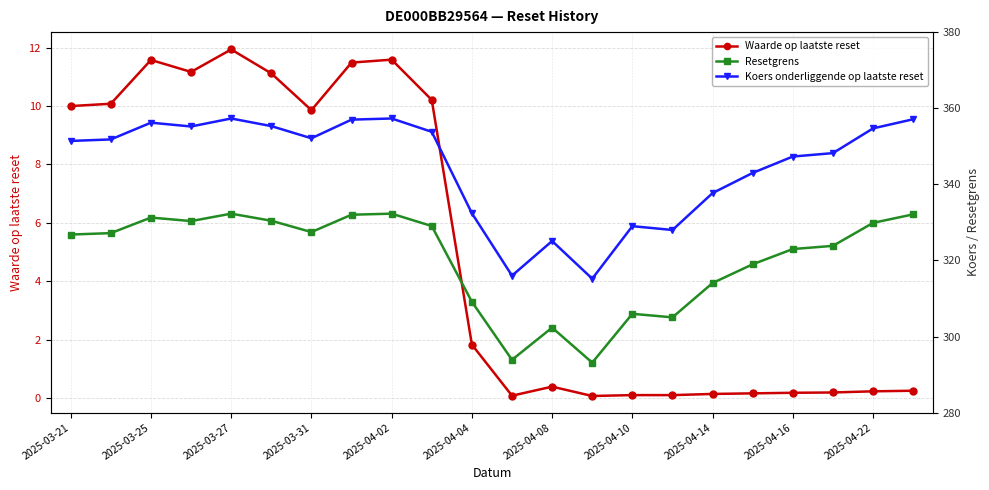

Reading left to right, what are all the values shown in this chart?

Waarde op laatste reset: 10.0	10.1	11.6	11.2	11.9	11.1	9.9	11.5	11.6	10.2	1.8	0.1	0.4	0.1	0.1	0.1	0.1	0.2	0.2	0.2	0.2	0.2
Resetgrens: 326.8	327.2	331.3	330.3	332.3	330.4	327.5	332.0	332.3	329.0	309.1	293.9	302.3	293.1	306.0	305.0	314.1	319.0	323.0	323.8	329.9	332.1
Koers onderliggende op laatste reset: 351.4	351.8	356.2	355.2	357.3	355.3	352.1	357.0	357.3	353.8	332.4	316.0	325.1	315.2	329.0	328.0	337.7	343.0	347.3	348.2	354.7	357.1